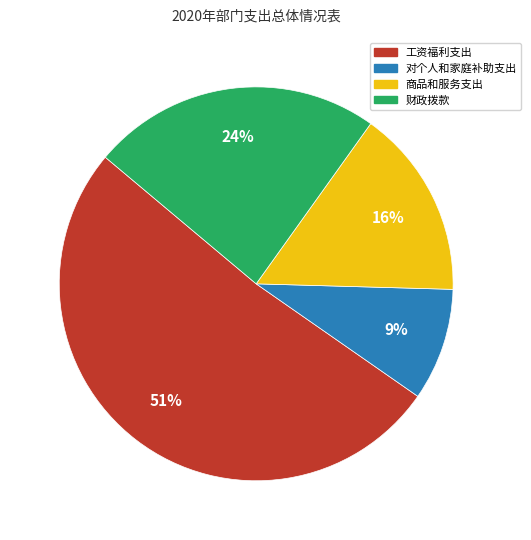

How many slices are in this pie chart?

4